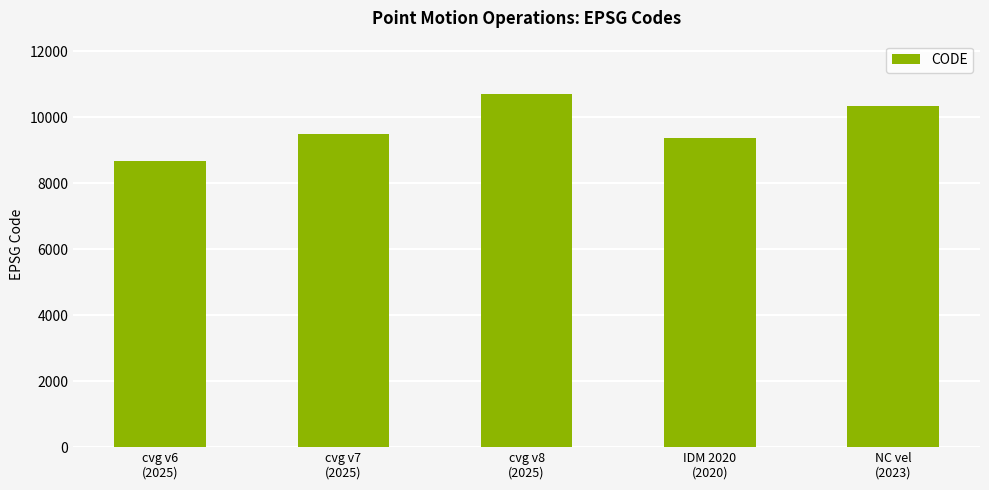

Reading left to right, what are all the values shown in this chart?

cvg v6
(2025)=8676	cvg v7
(2025)=9483	cvg v8
(2025)=10707	IDM 2020
(2020)=9375	NC vel
(2023)=10323